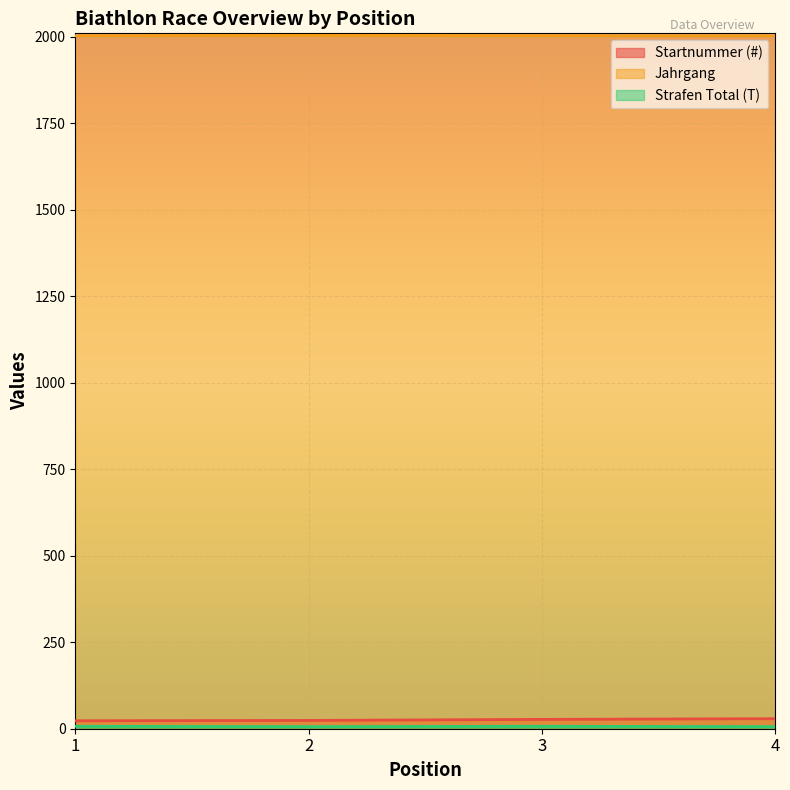

True or false: Startnummer (#) has more than 0 interior local peaks.

False